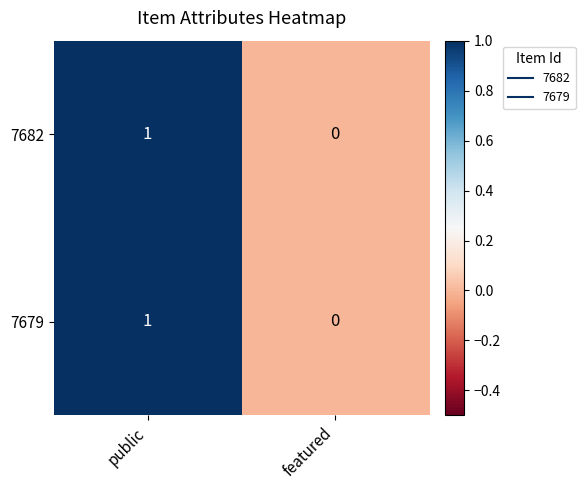

Rank the categories by 7679 value from highest to lowest.

public, featured